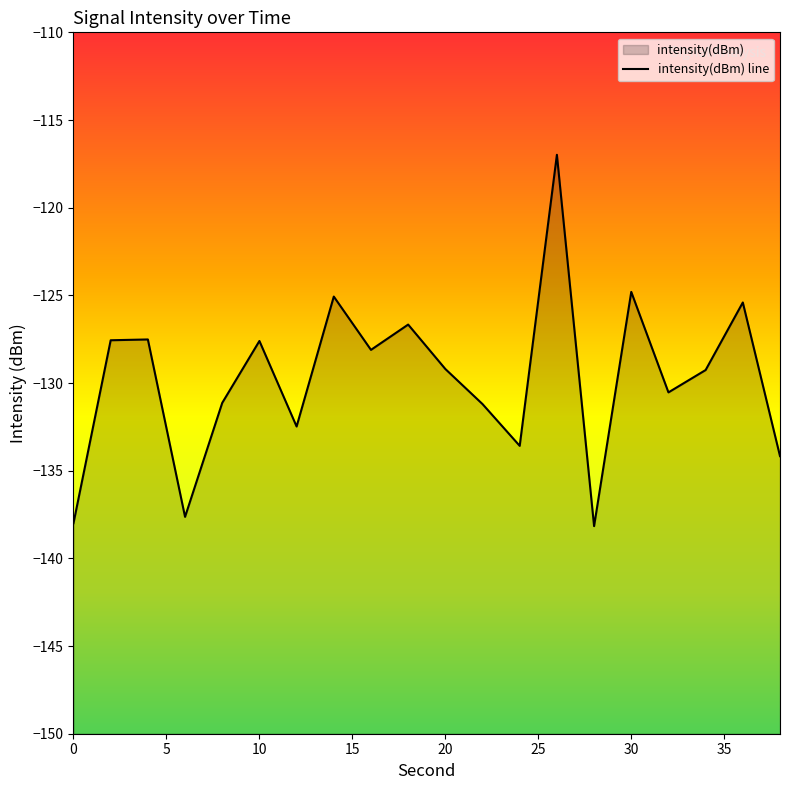

List the labels in order of value, largest first.

26, 30, 14, 36, 18, 4, 2, 10, 16, 20, 34, 32, 8, 22, 12, 24, 38, 6, 0, 28